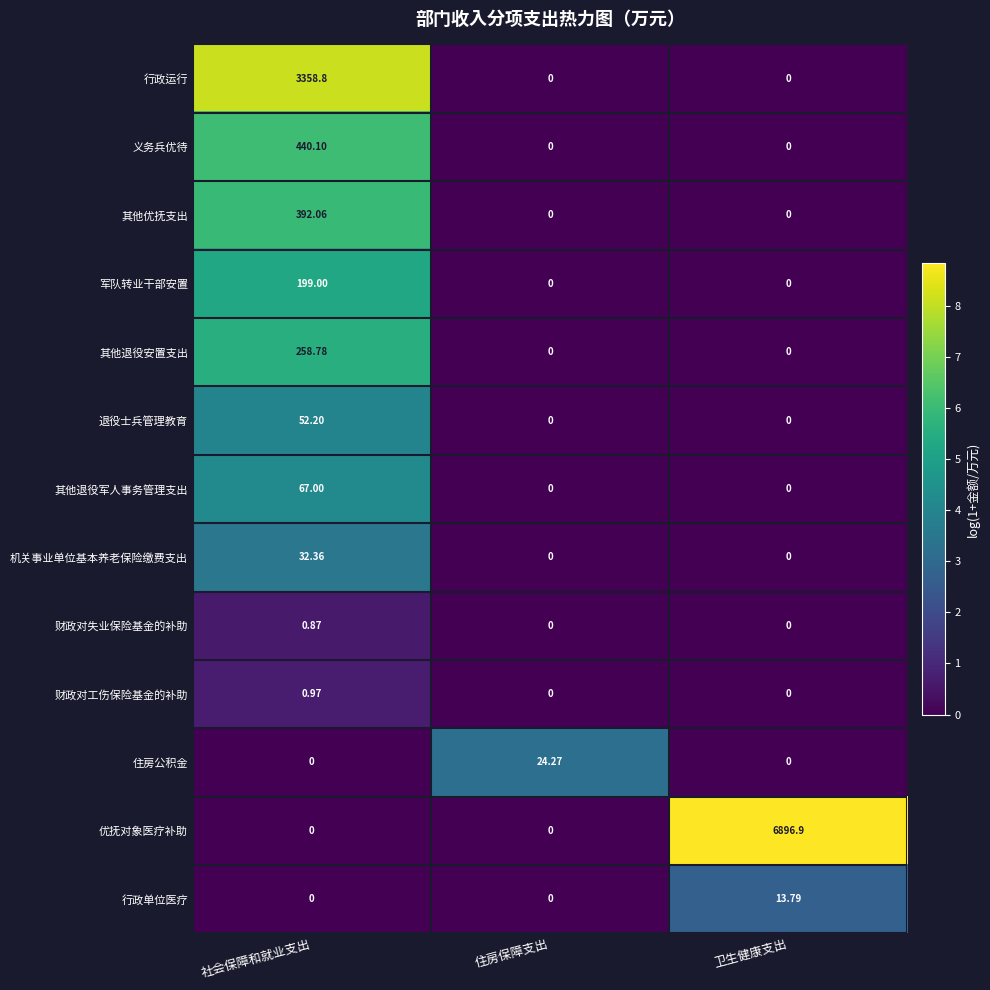

Which series has the largest range (max minus min)?

优抚对象医疗补助